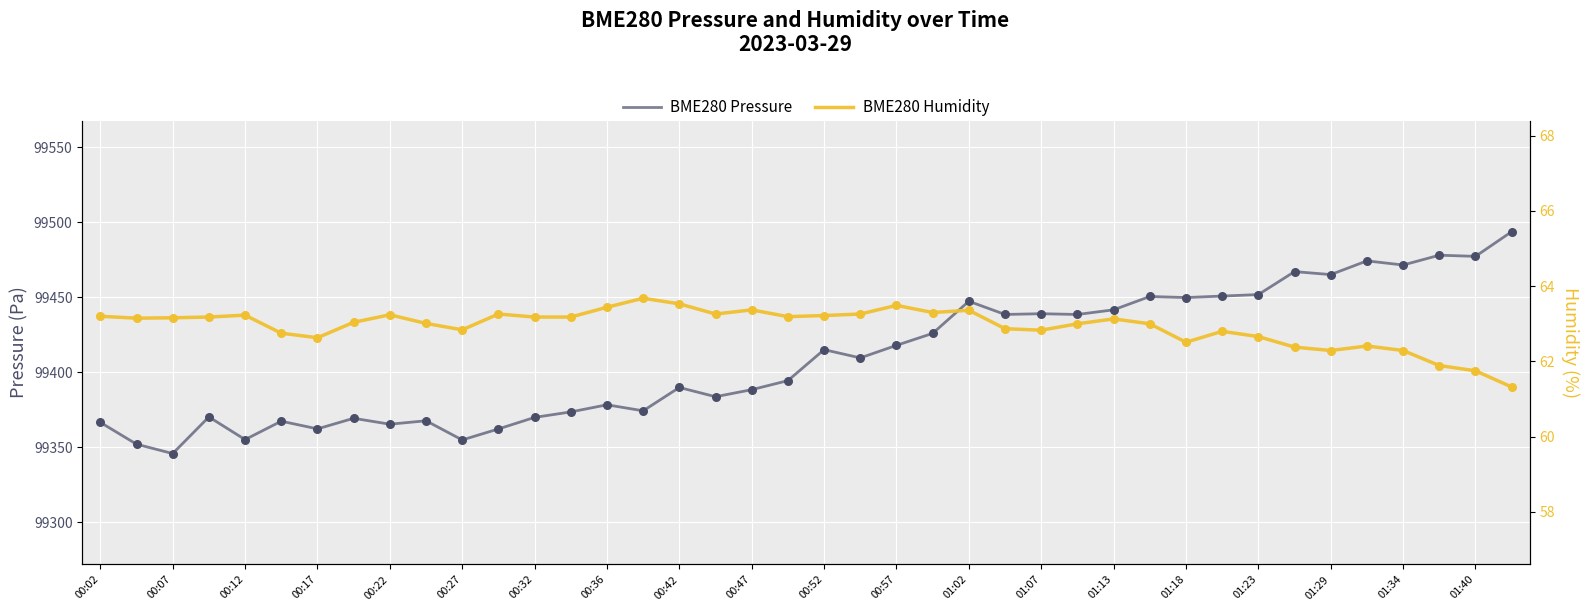

Which series reaches the minimum Y coordinate?

BME280 Humidity